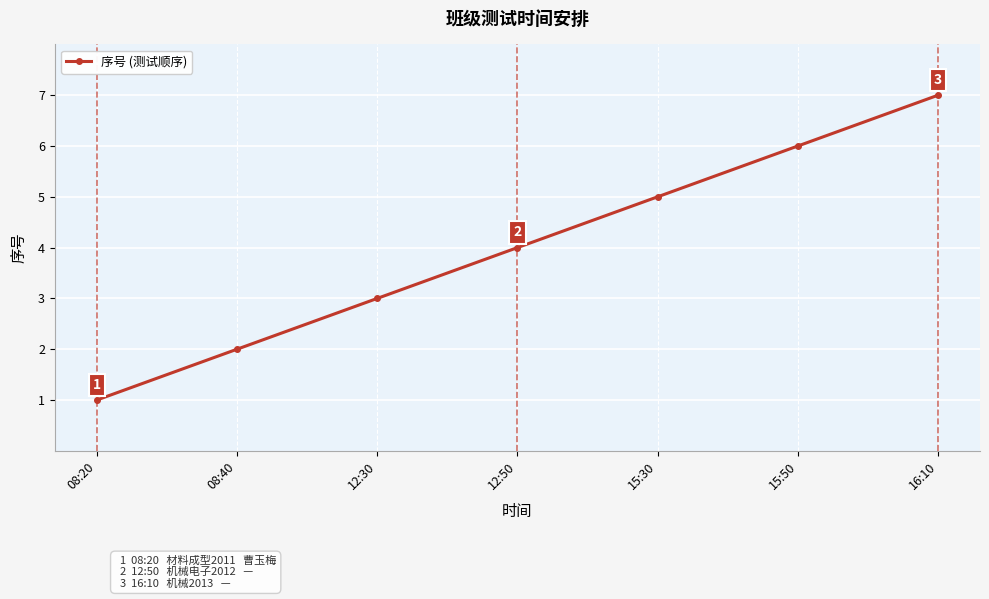

What is the approximate value at 16:10?

7